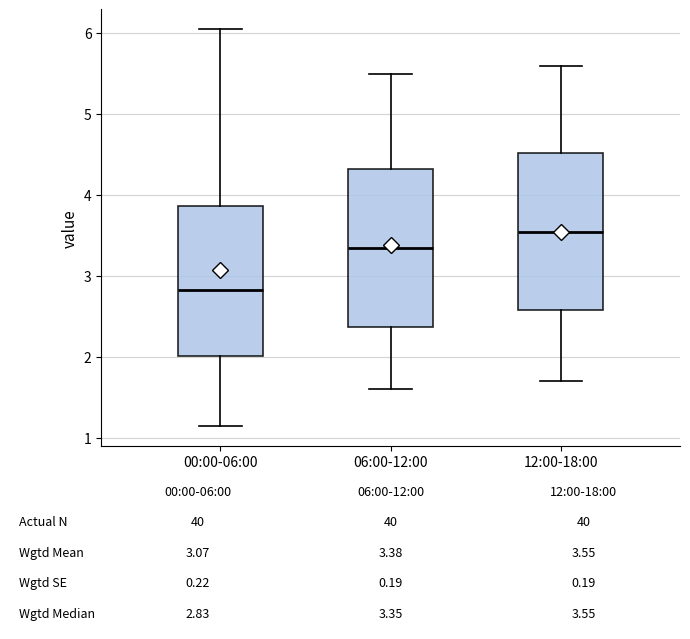

Which box's median line is the highest?

12:00-18:00